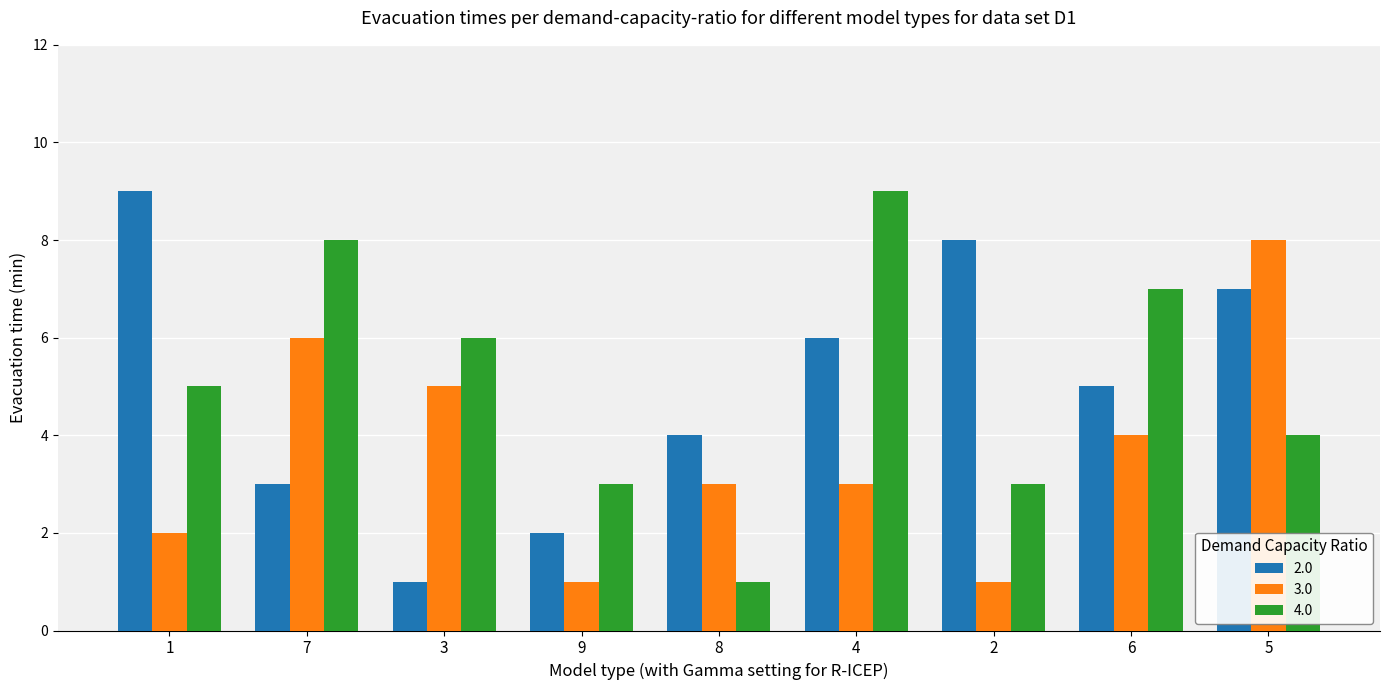

How many 4.0 values are between 3 and 7?

6